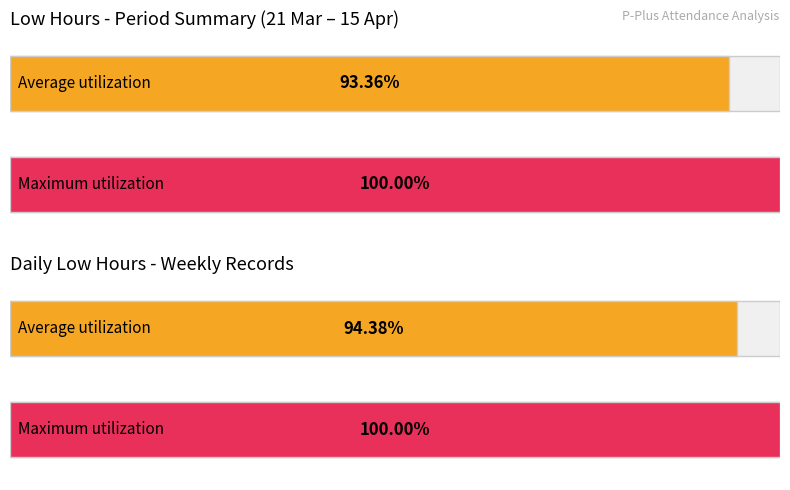

Are the bars horizontal?

Yes